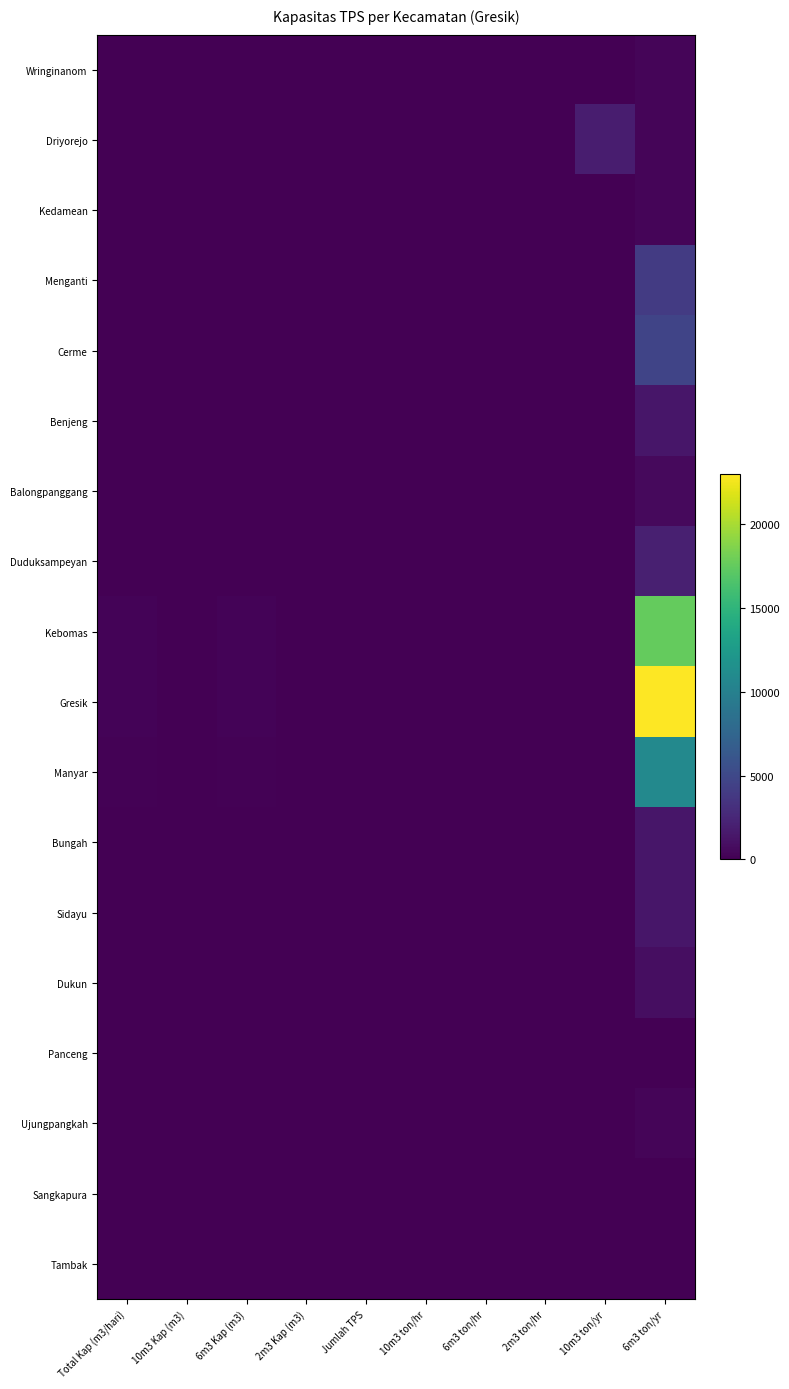

How many data points does each series have?

10